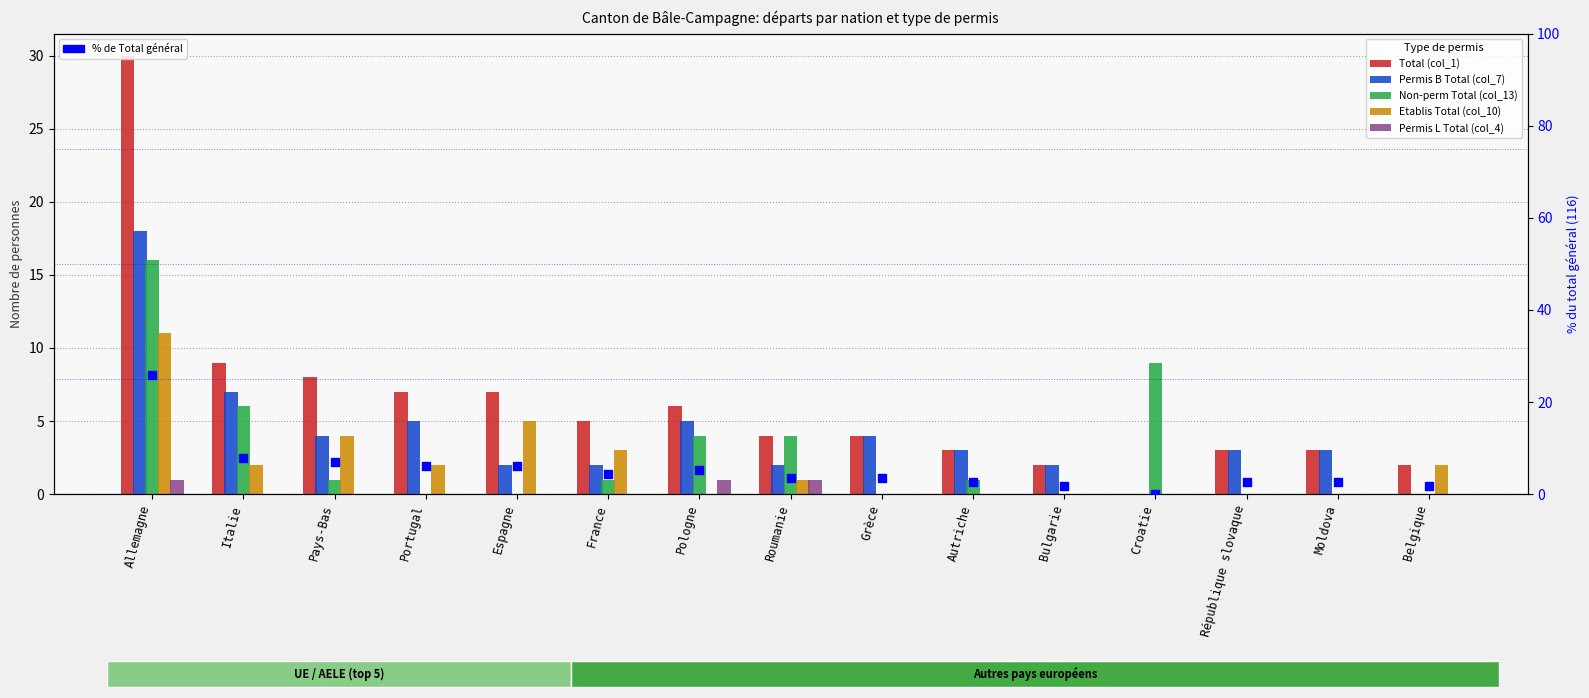

Which series contains the highest Y value?

Total (col_1)